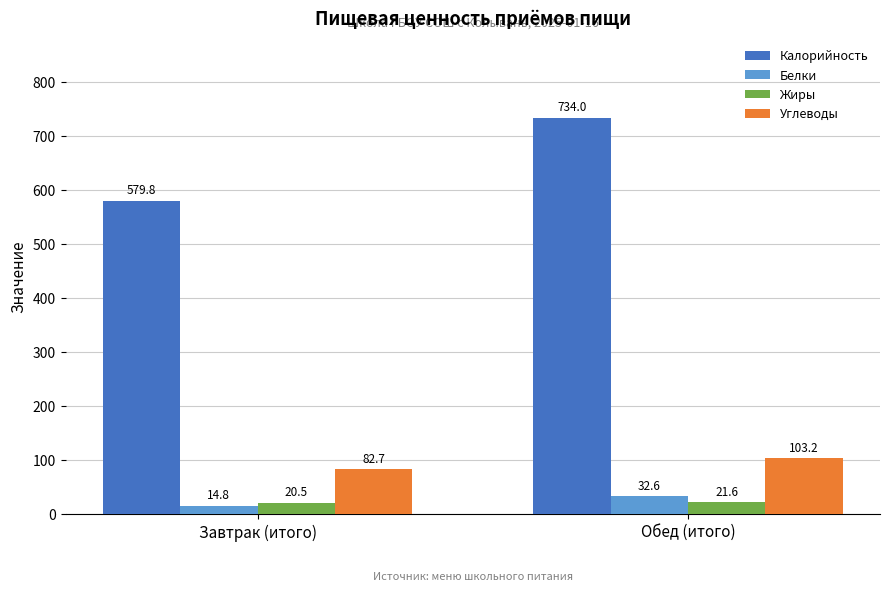

Reading left to right, transcribe all the data shown in this chart.

Калорийность: Завтрак (итого)=579.8	Обед (итого)=734.0
Белки: Завтрак (итого)=14.8	Обед (итого)=32.6
Жиры: Завтрак (итого)=20.5	Обед (итого)=21.6
Углеводы: Завтрак (итого)=82.7	Обед (итого)=103.2